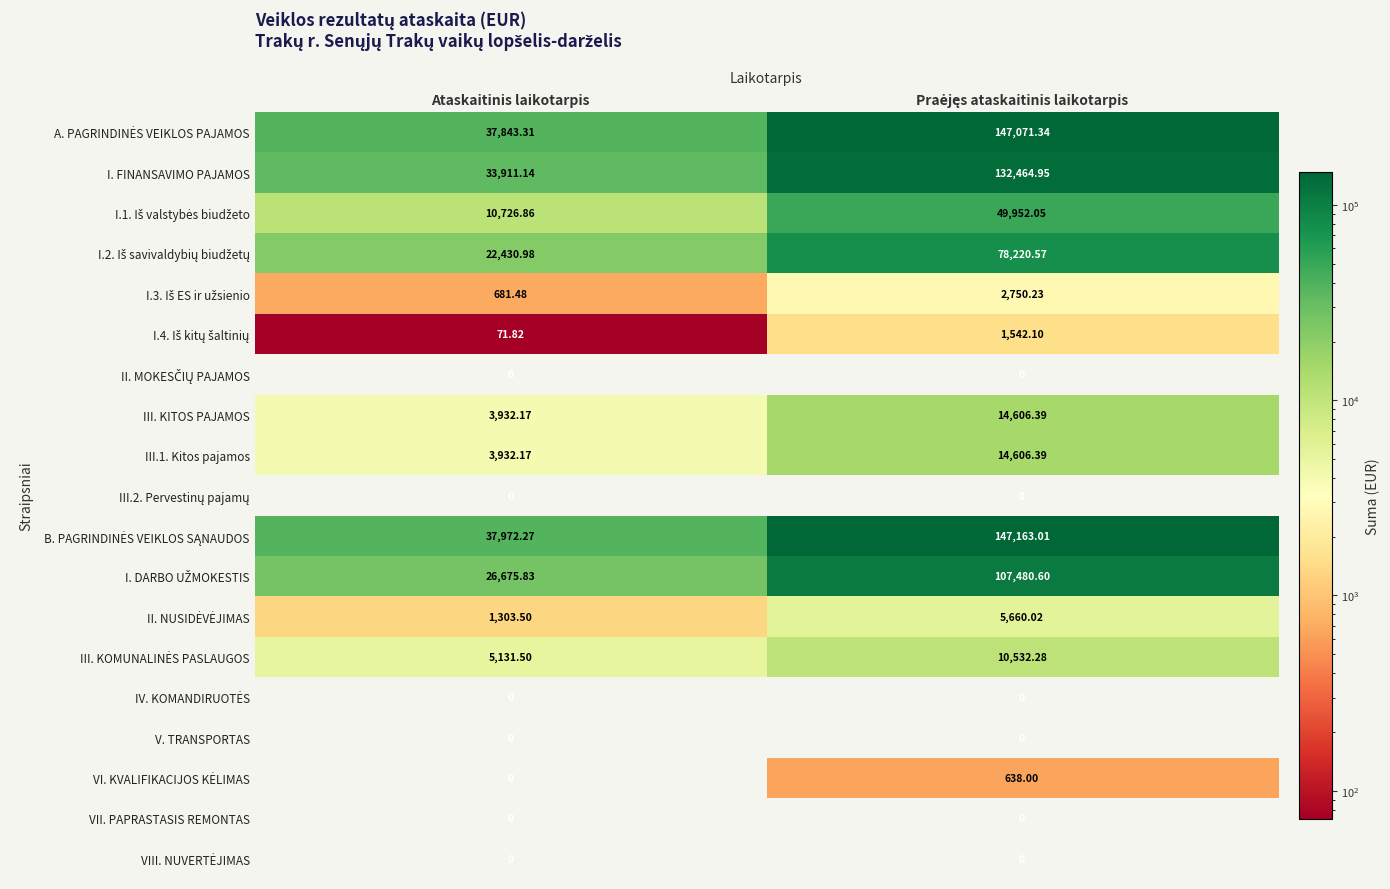

Which series has the largest total across all categories?

B. PAGRINDINĖS VEIKLOS SĄNAUDOS